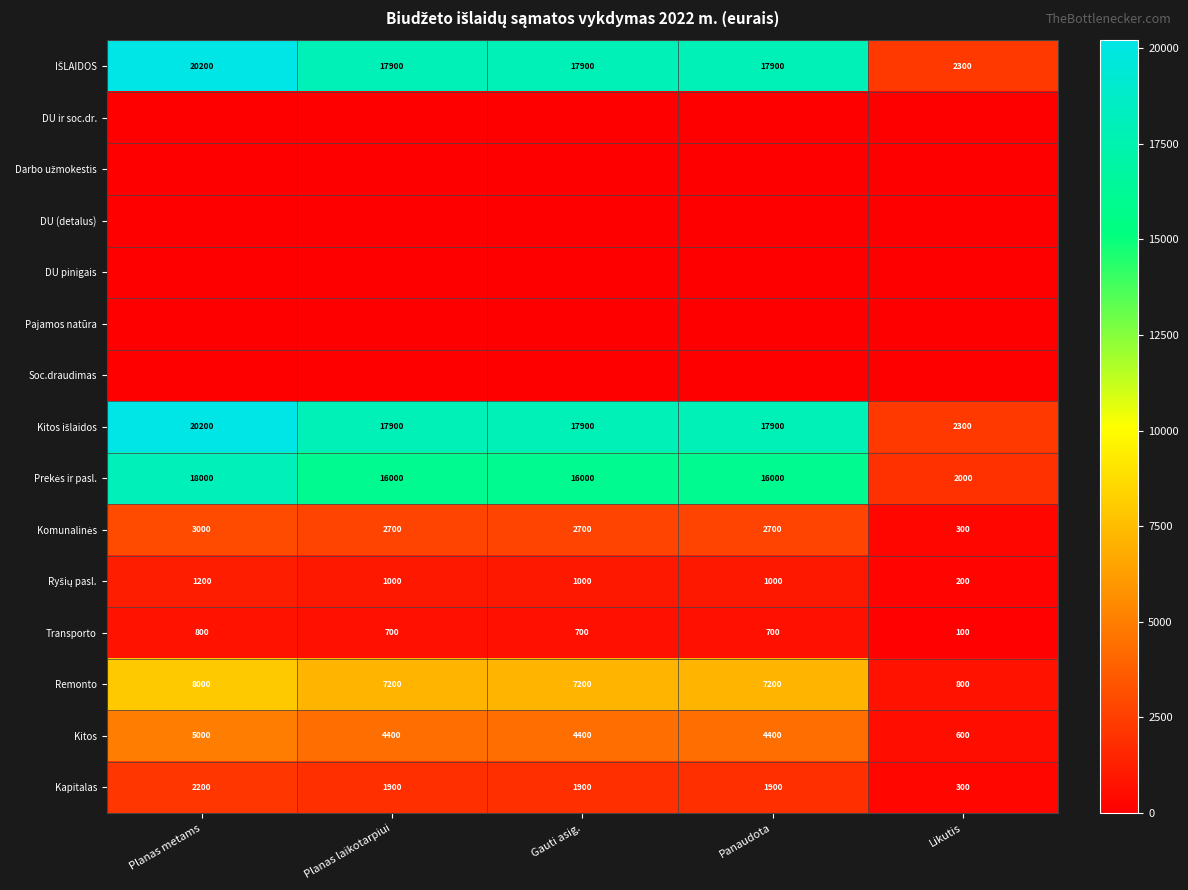

The Transporto series shows 446 at Panaudota. True or false?

False